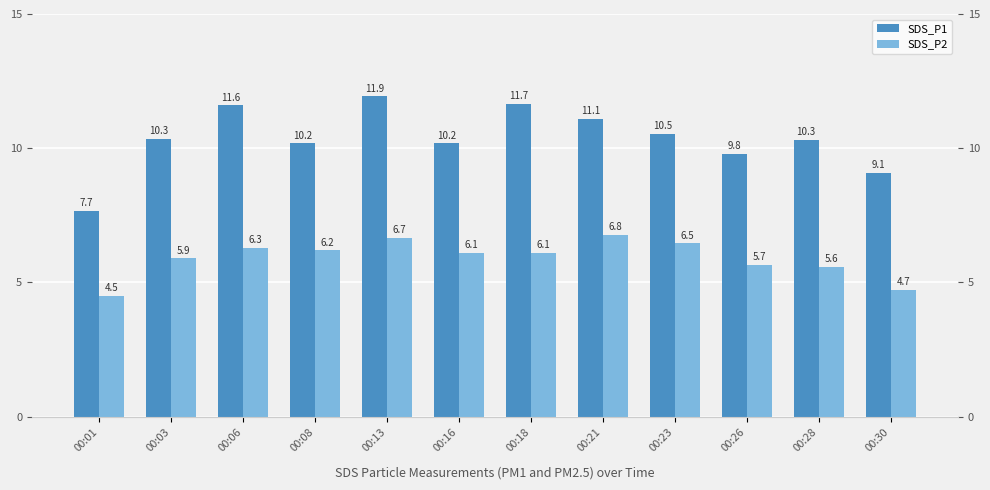

What is the value of the SDS_P2 bar at the 4th from the left?

6.2